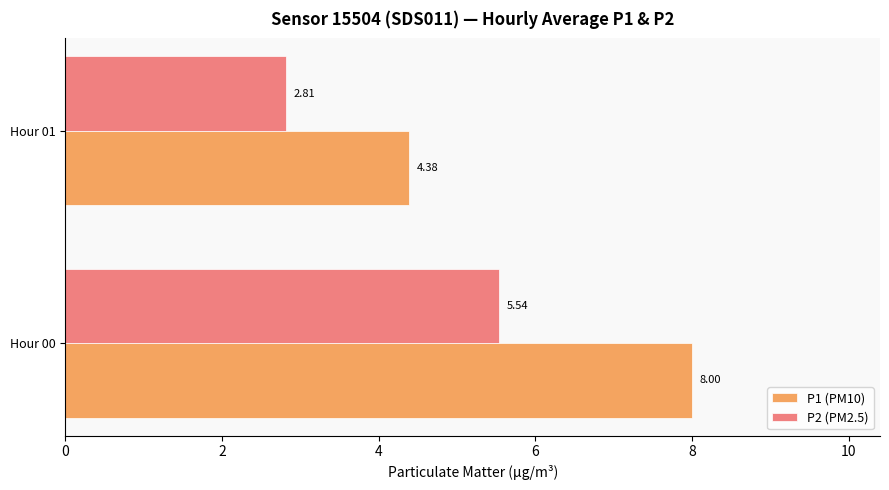

List the series in order of their peak value, highest first.

P1 (PM10), P2 (PM2.5)